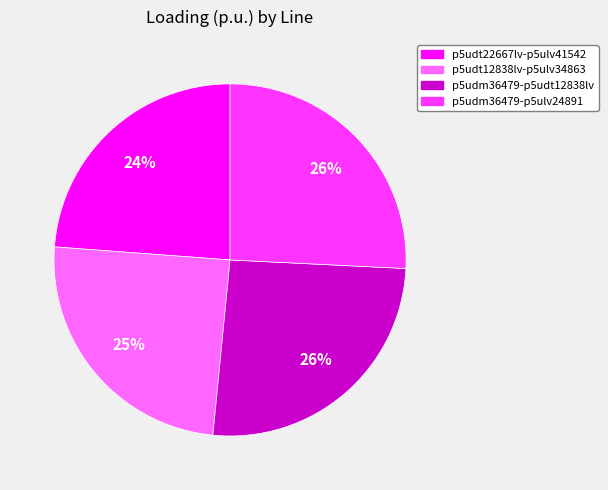

What is the smallest slice in the pie chart?

p5udt22667lv-p5ulv41542